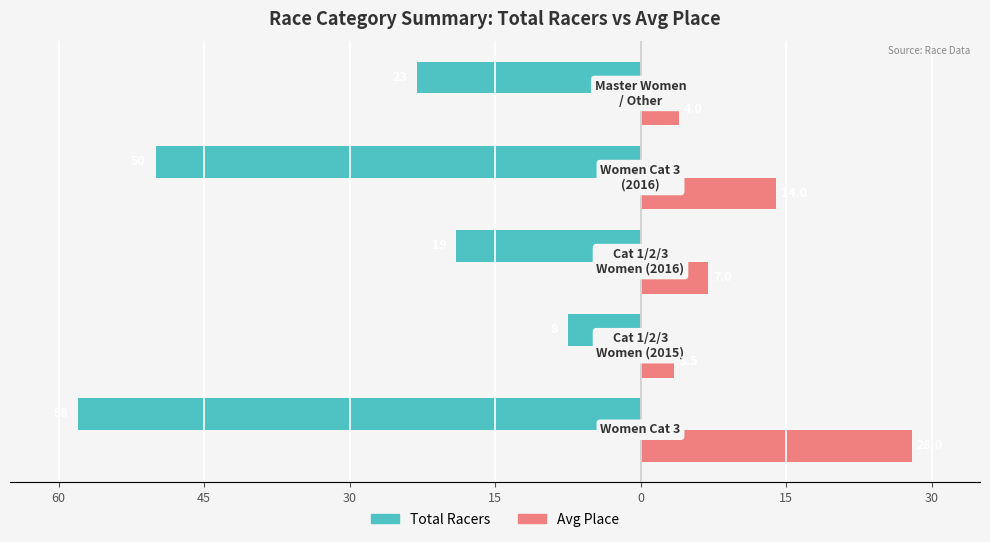

What are all the series names shown in the legend?

Total Racers, Avg Place